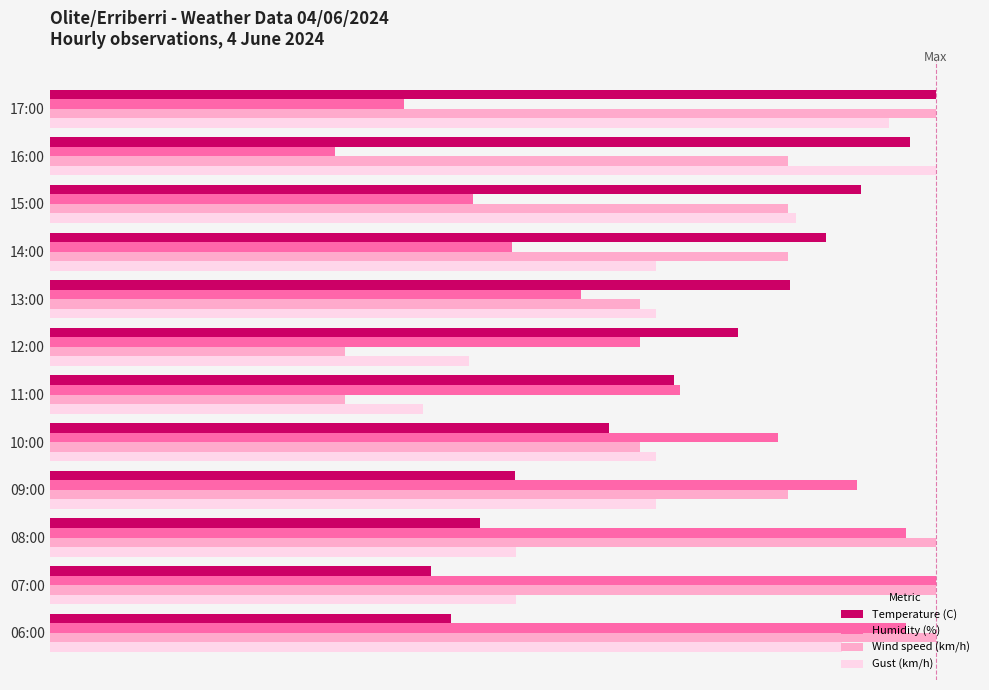

What are all the series names shown in the legend?

Temperature (C), Humidity (%), Wind speed (km/h), Gust (km/h)